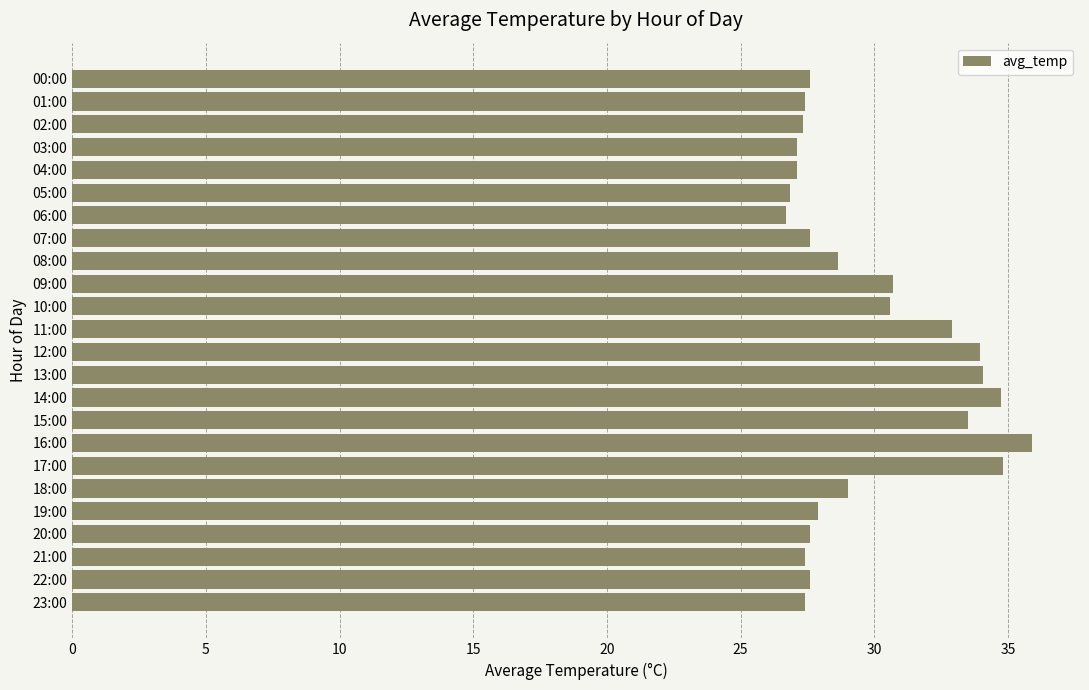

What is the sum of the values at 01:00 and 00:00?

55.0